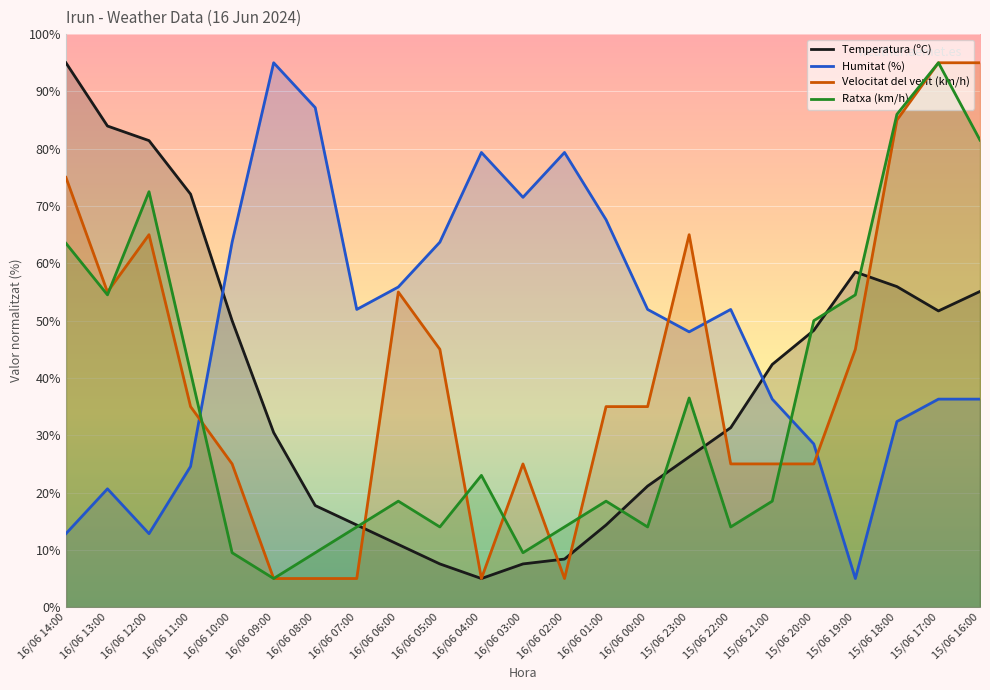

Does the chart display data point markers on the line(s)?

No